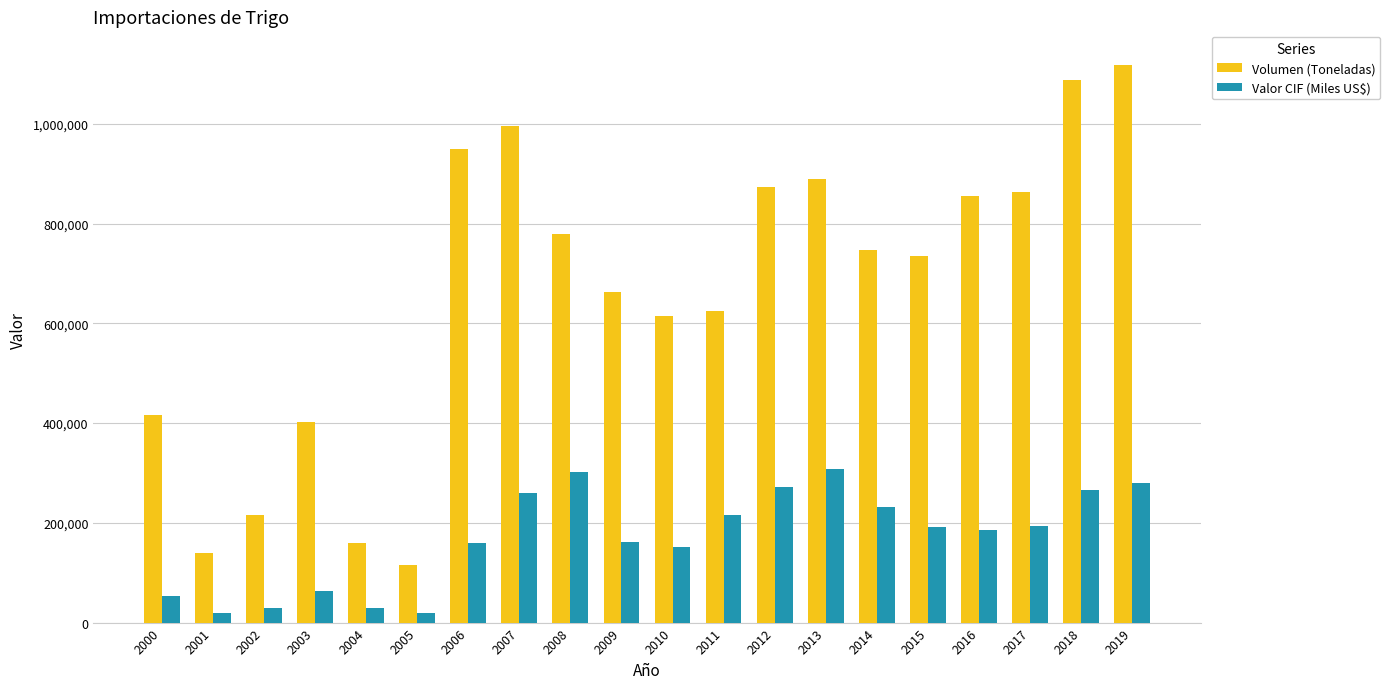

What is the minimum value shown in the chart?

19912.3